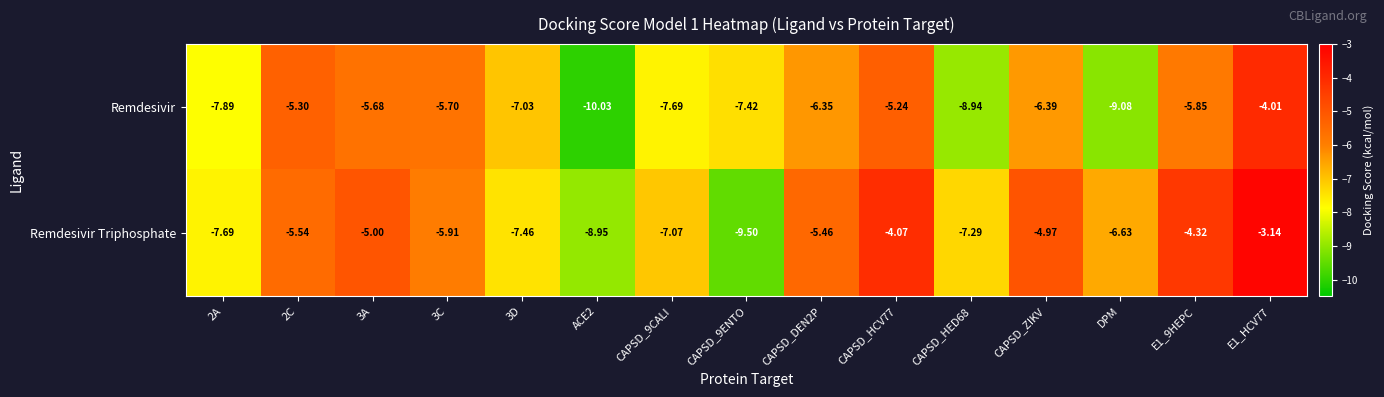

Rank the series at CAPSD_HCV77 from lowest to highest value.

Remdesivir, Remdesivir Triphosphate